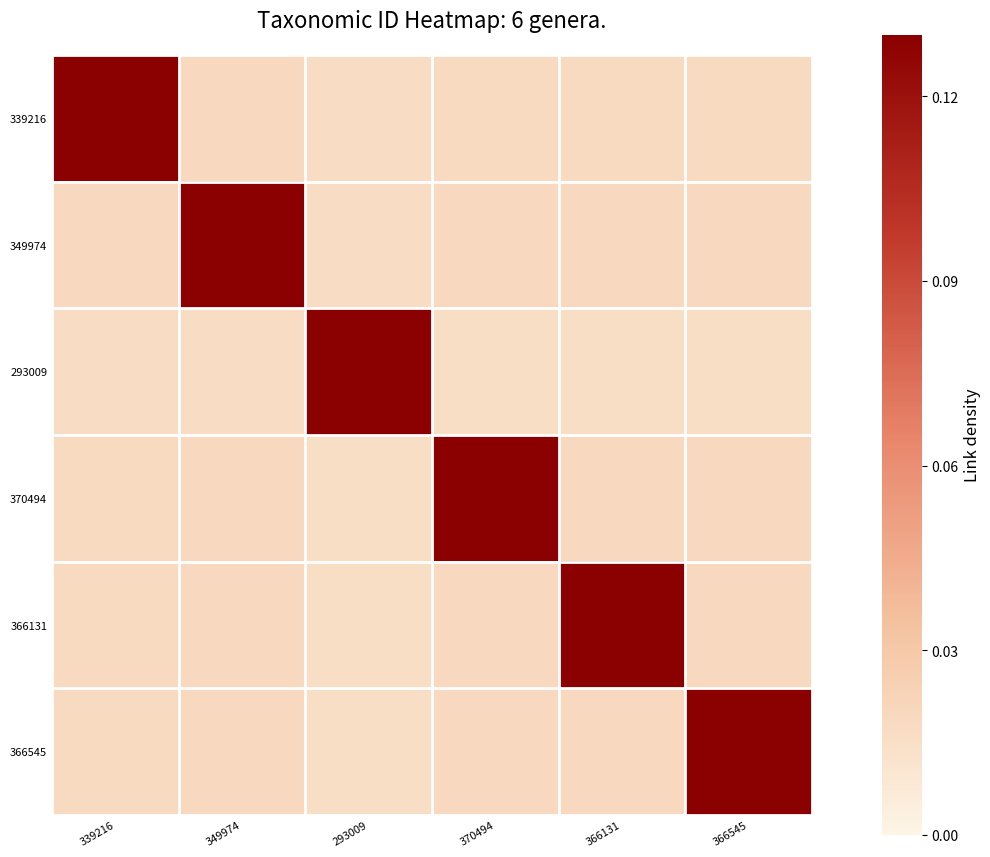

Which series has the widest spread of values?

293009